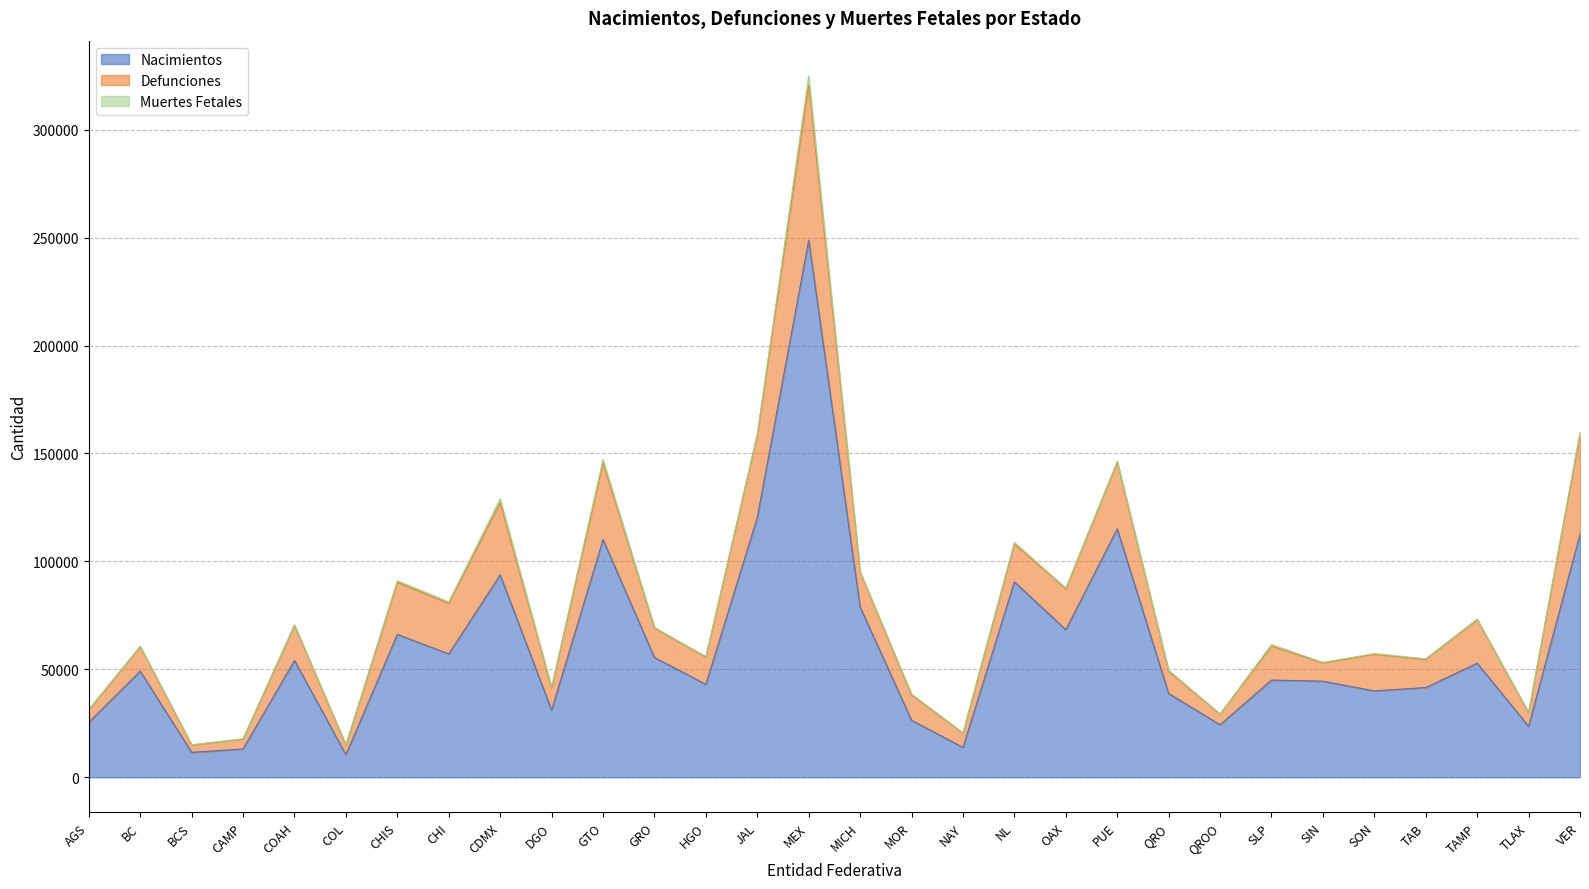

At MOR, list the series in order from largest to smallest.

Nacimientos, Defunciones, Muertes Fetales